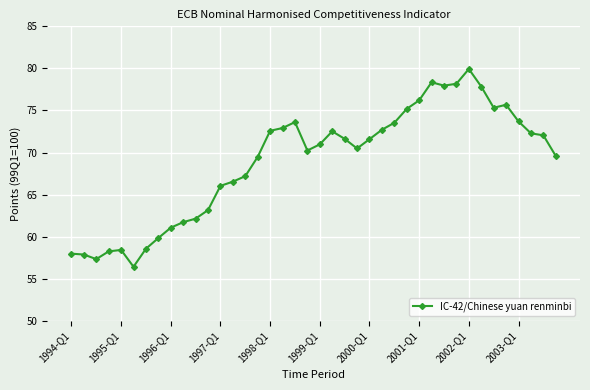

True or false: the data has more than 2 interior local peaks.

True